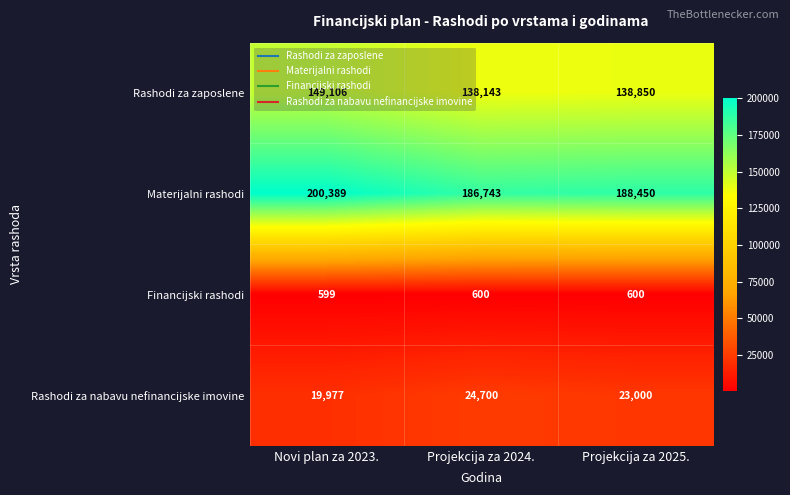

What is the total value across all series at Projekcija za 2025.?

350900